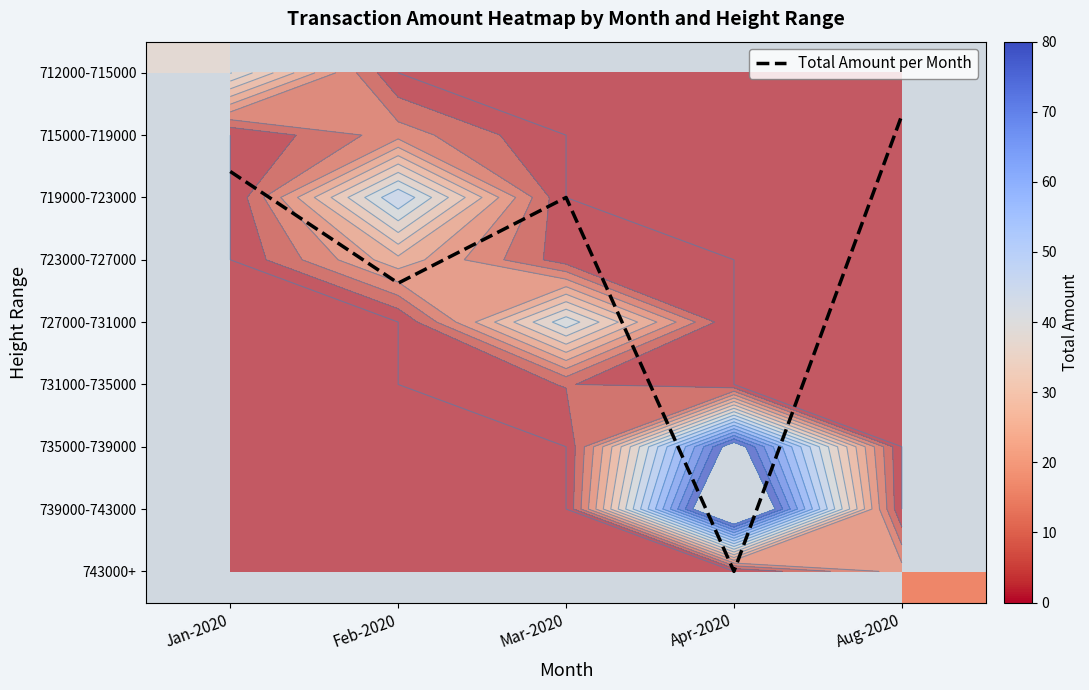

Which series changed the most between Mar-2020 and Aug-2020?

Total Amount per Month